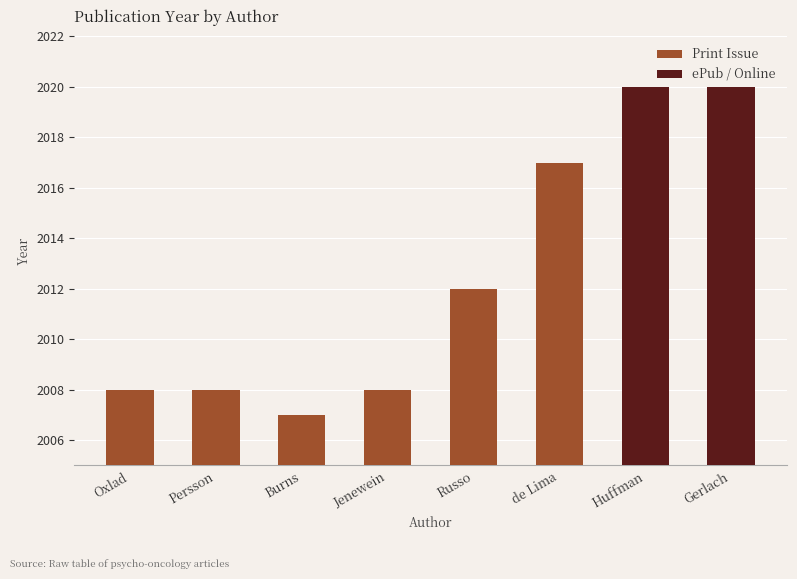

Reading left to right, transcribe all the data shown in this chart.

Oxlad=2008	Persson=2008	Burns=2007	Jenewein=2008	Russo=2012	de Lima=2017	Huffman=2020	Gerlach=2020